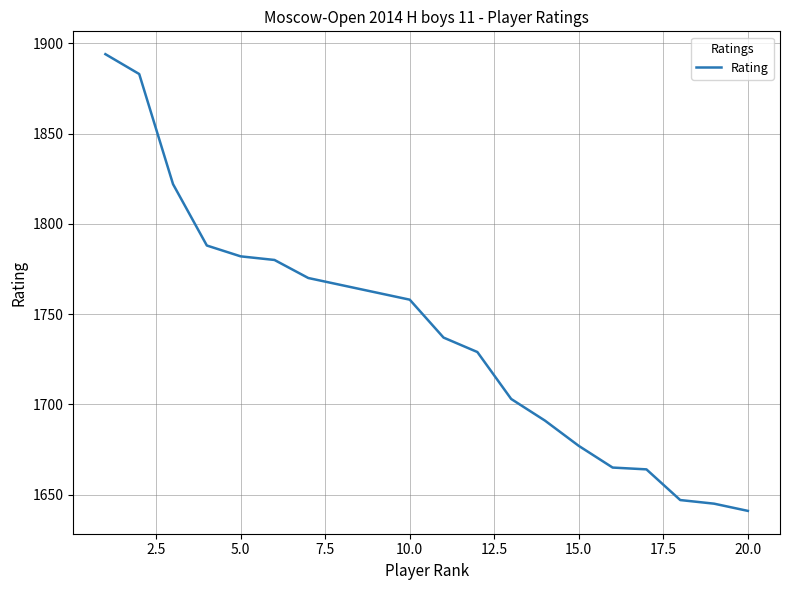

What is the greatest value displayed?

1894